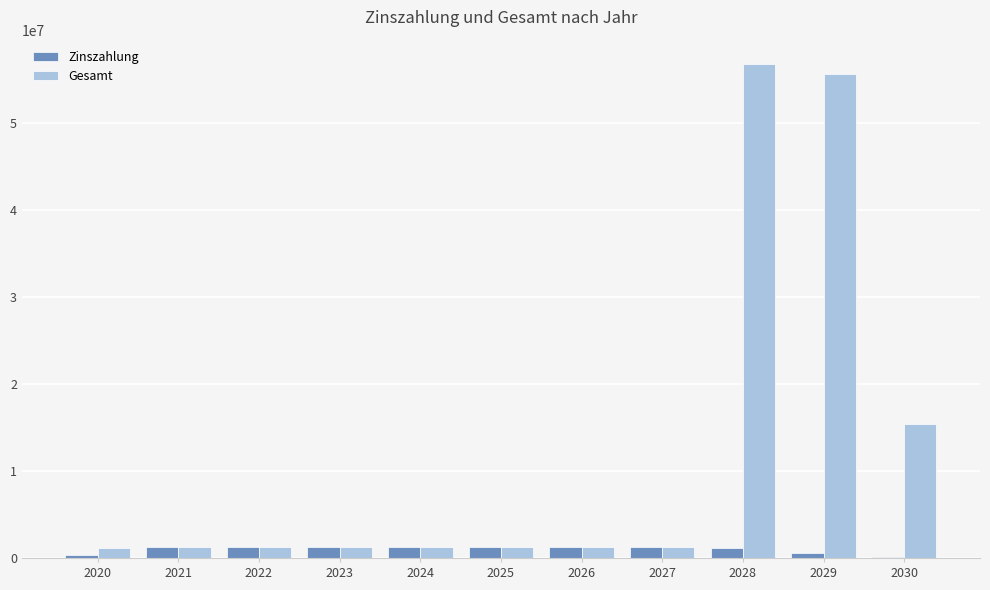

Which series has the largest total across all categories?

Gesamt